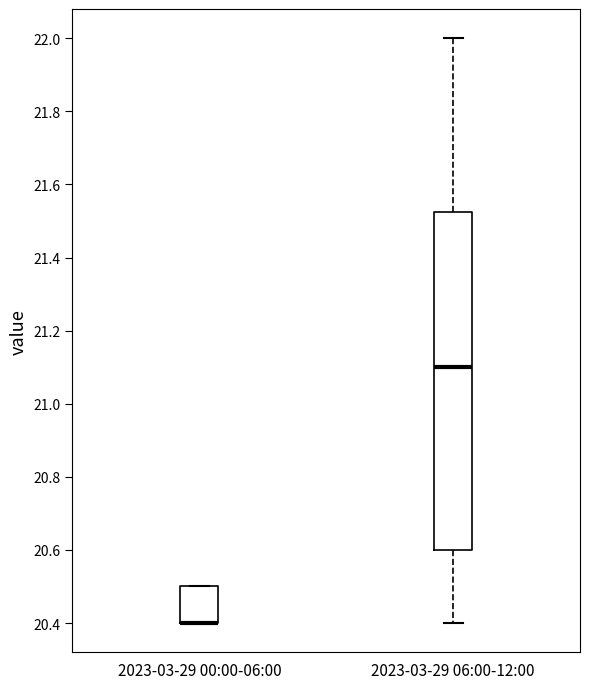

Comparing the boxes themselves (not the whiskers), which one is the tallest?

2023-03-29 06:00-12:00